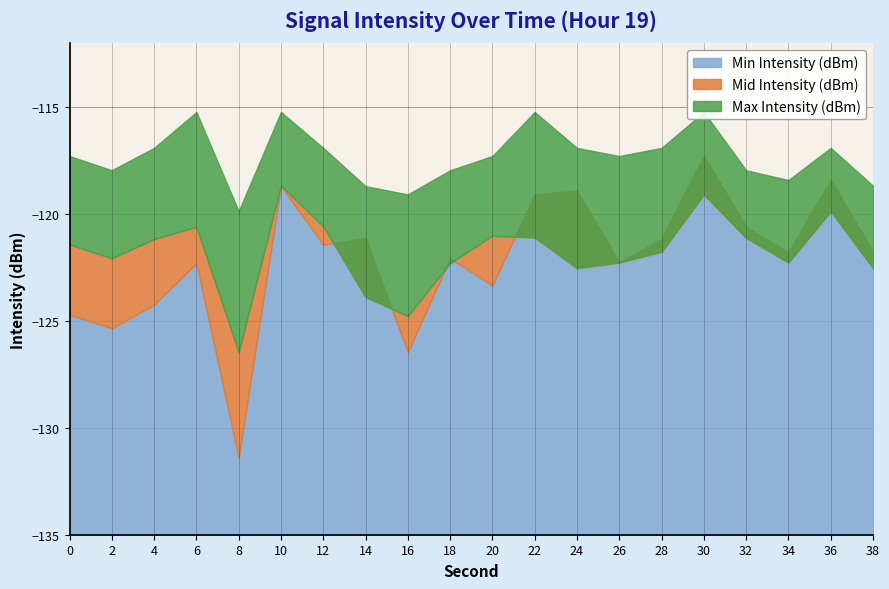

The Min Intensity (dBm) series shows -119.1 at 22. True or false?

True